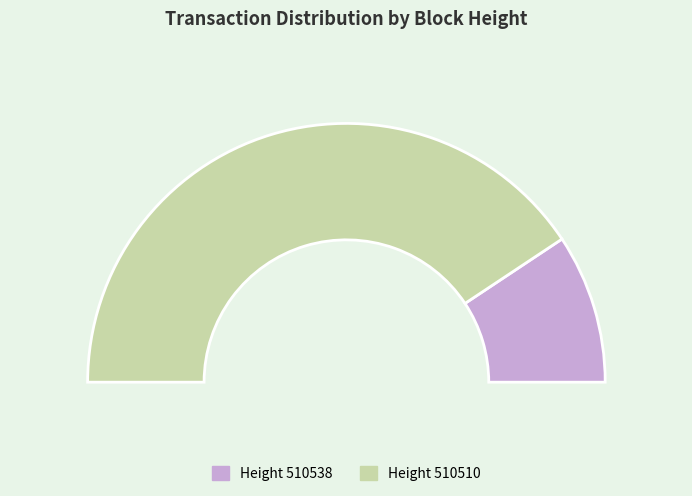

Between 510538 and 510510, which is larger?

510510